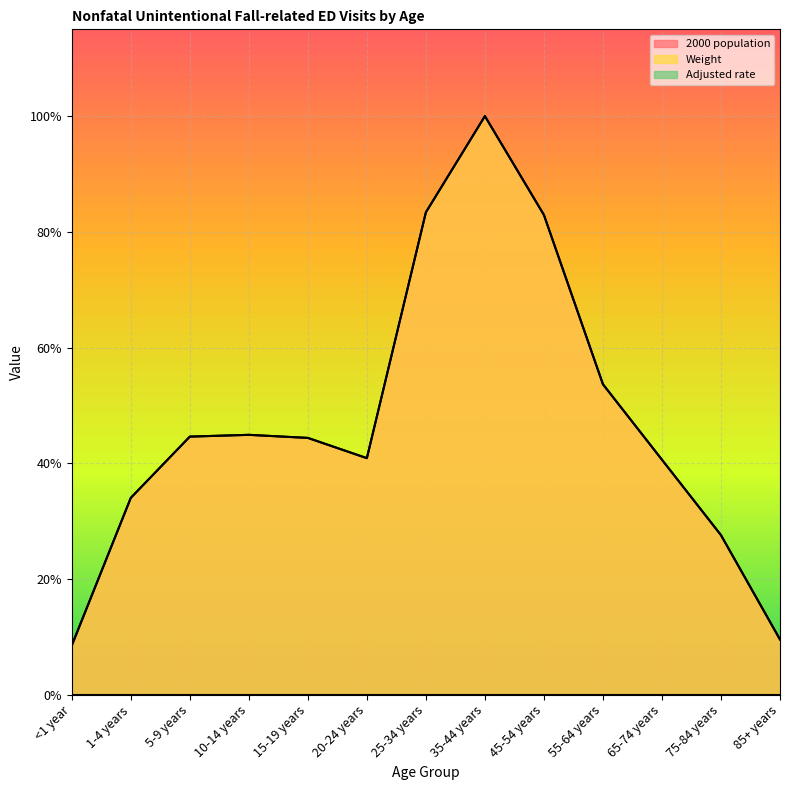

At which category does Weight reach its first local valley?

20-24 years